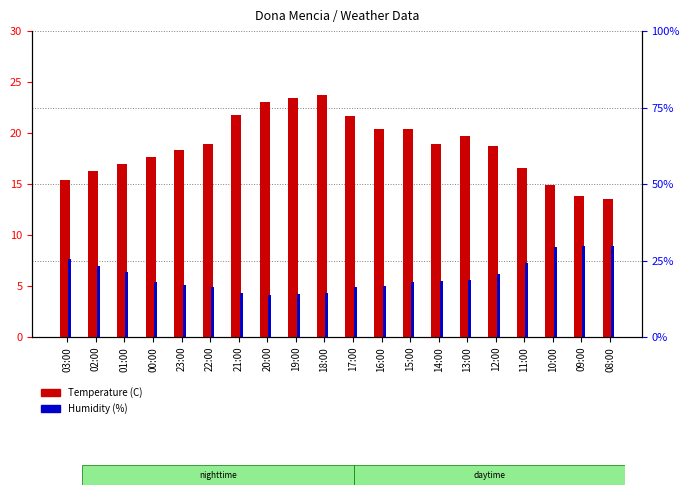

Reading right to left, list all the values displayed in this chart.

Temperature (C): 13.5	13.8	14.9	16.6	18.7	19.7	18.9	20.4	20.4	21.7	23.7	23.4	23.0	21.8	18.9	18.3	17.7	17.0	16.3	15.4
Humidity (%): 29.7	29.7	29.4	24.3	20.7	18.6	18.3	18.0	16.8	16.2	14.4	14.1	13.8	14.4	16.5	17.1	18.0	21.3	23.1	25.5